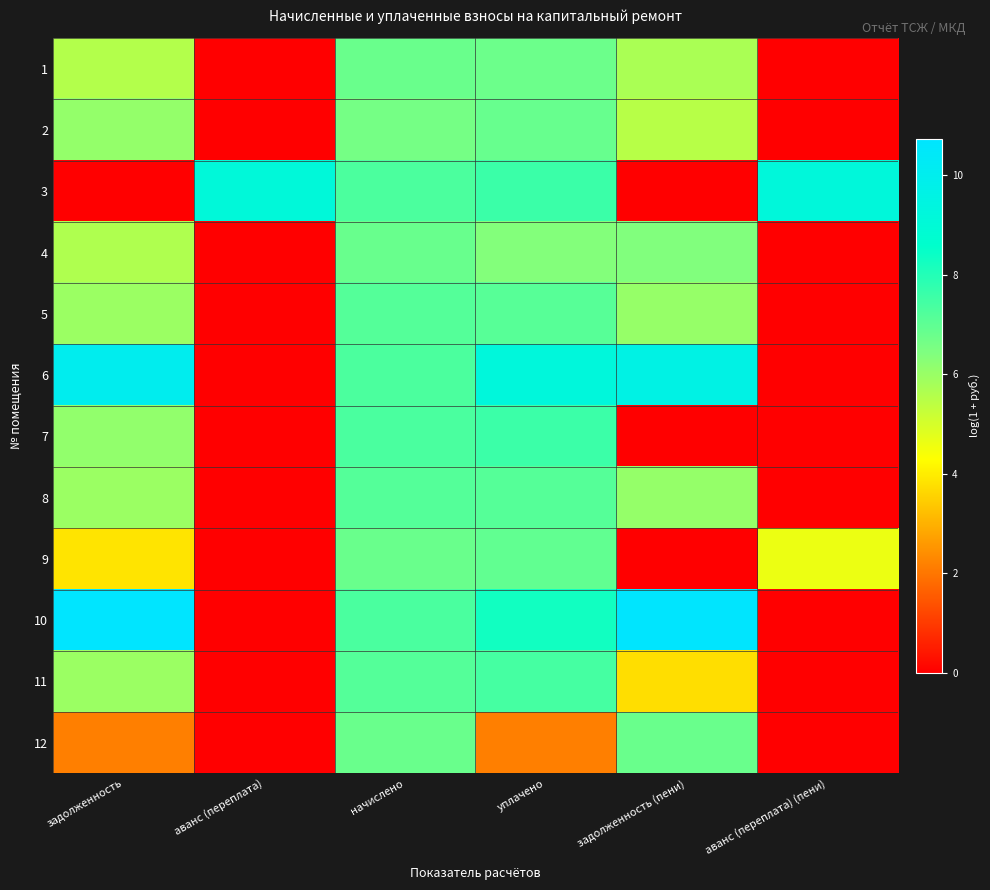

Count the number of categories in the chart.

6